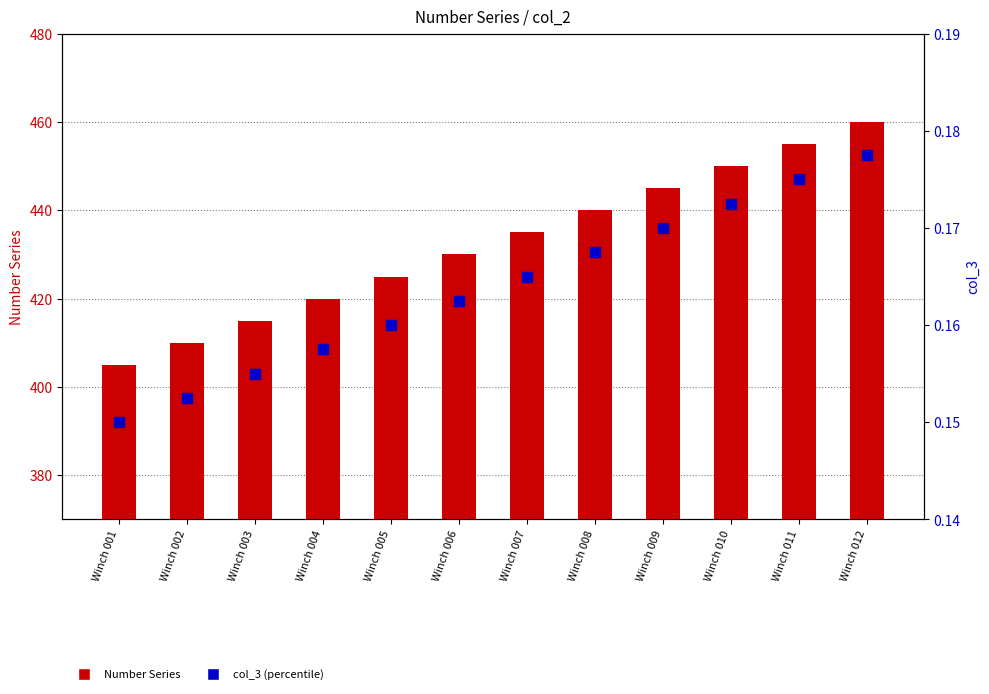

At which category is the sum across all series the highest?

Winch 012